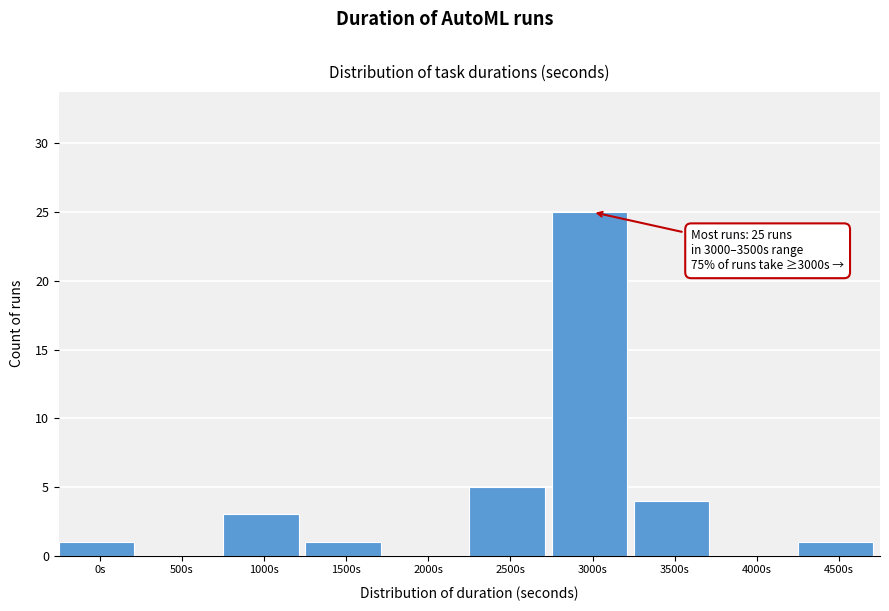

Reading left to right, what are all the values shown in this chart?

0s=1	500s=0	1000s=3	1500s=1	2000s=0	2500s=5	3000s=25	3500s=4	4000s=0	4500s=1